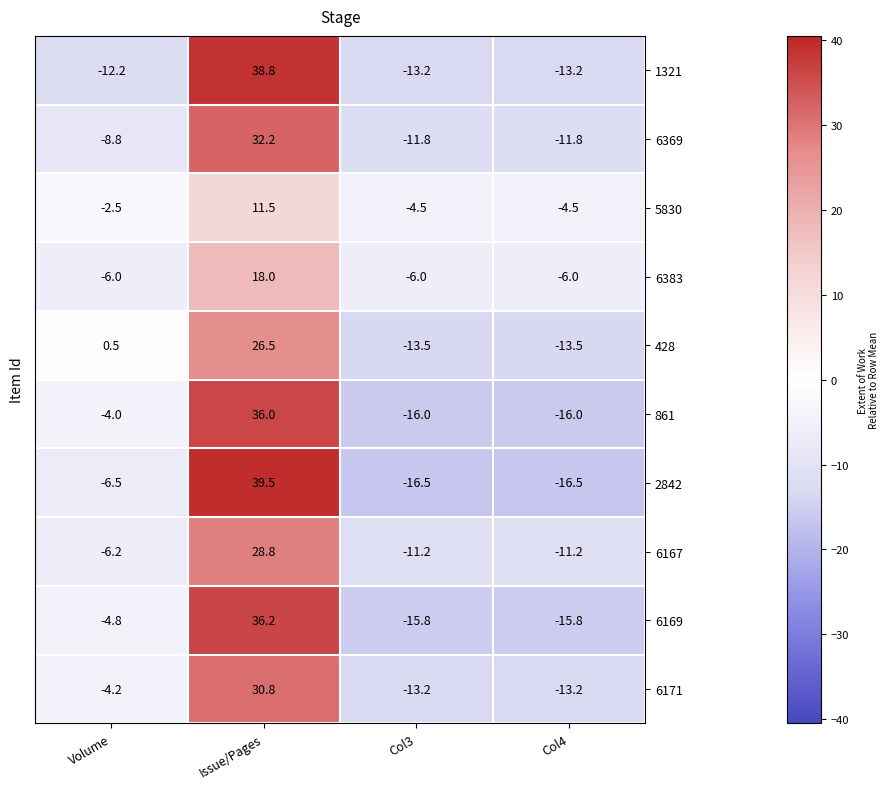

What is the approximate value of 861 at Col4?

-16.0